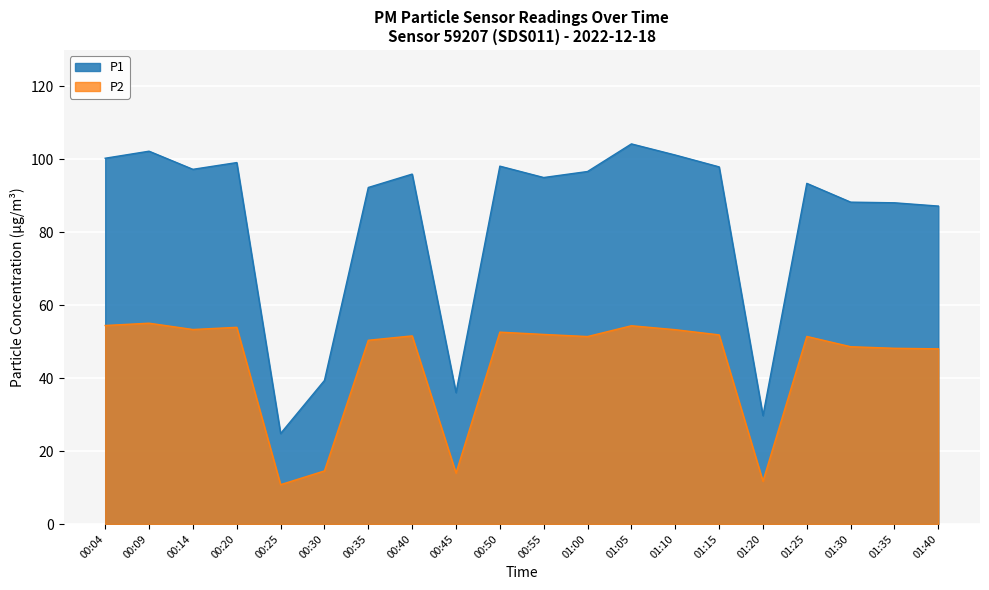

How many values in the P2 series exceed 51?

12